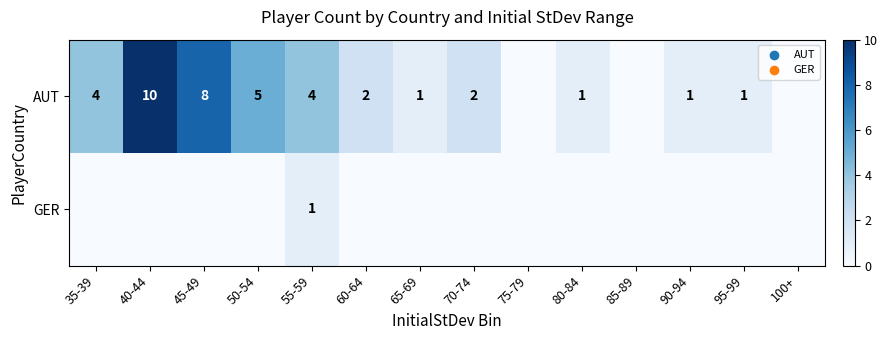

Is it true that AUT equals 10 at 40-44?

True